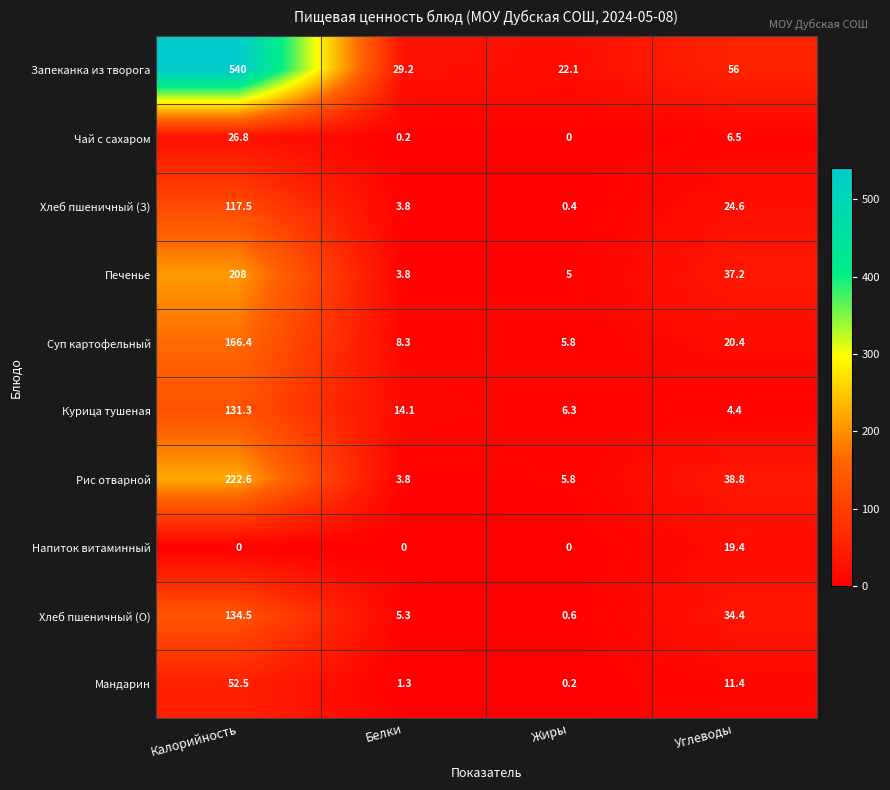

At which category is the sum across all series the highest?

Калорийность